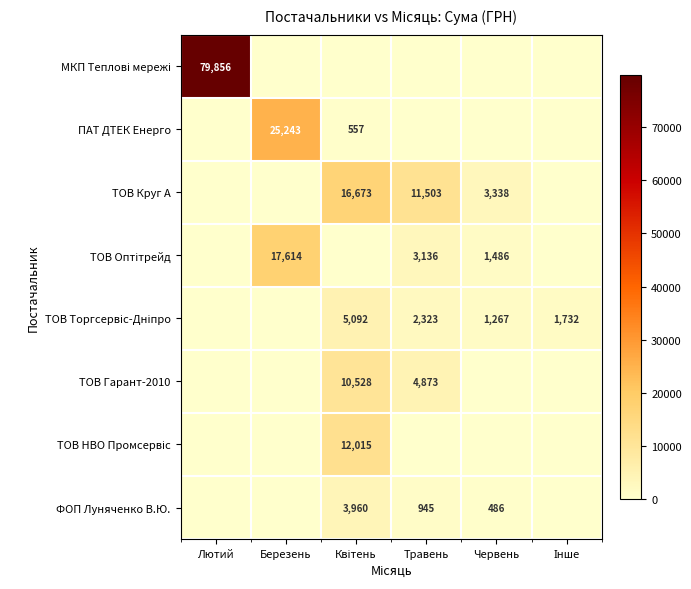

Read the ТОВ Торгсервіс-Дніпро value at Квітень.

5092.0